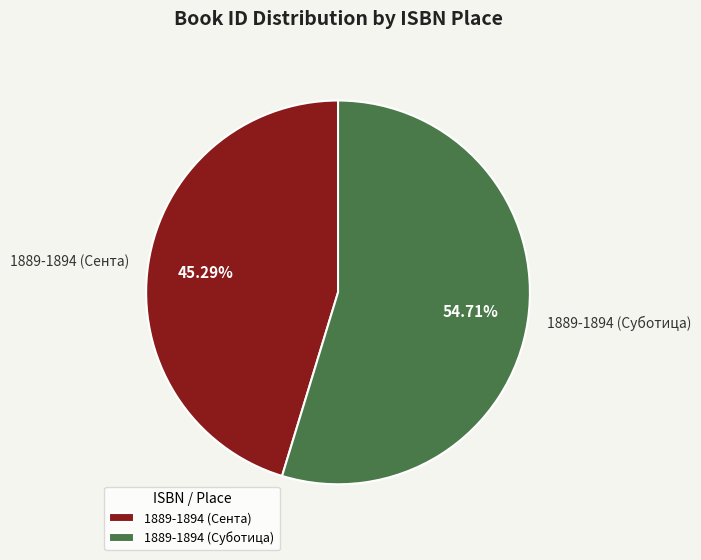

What is the ratio of the value at 1889-1894 (Суботица) to the value at 1889-1894 (Сента)?

1.2